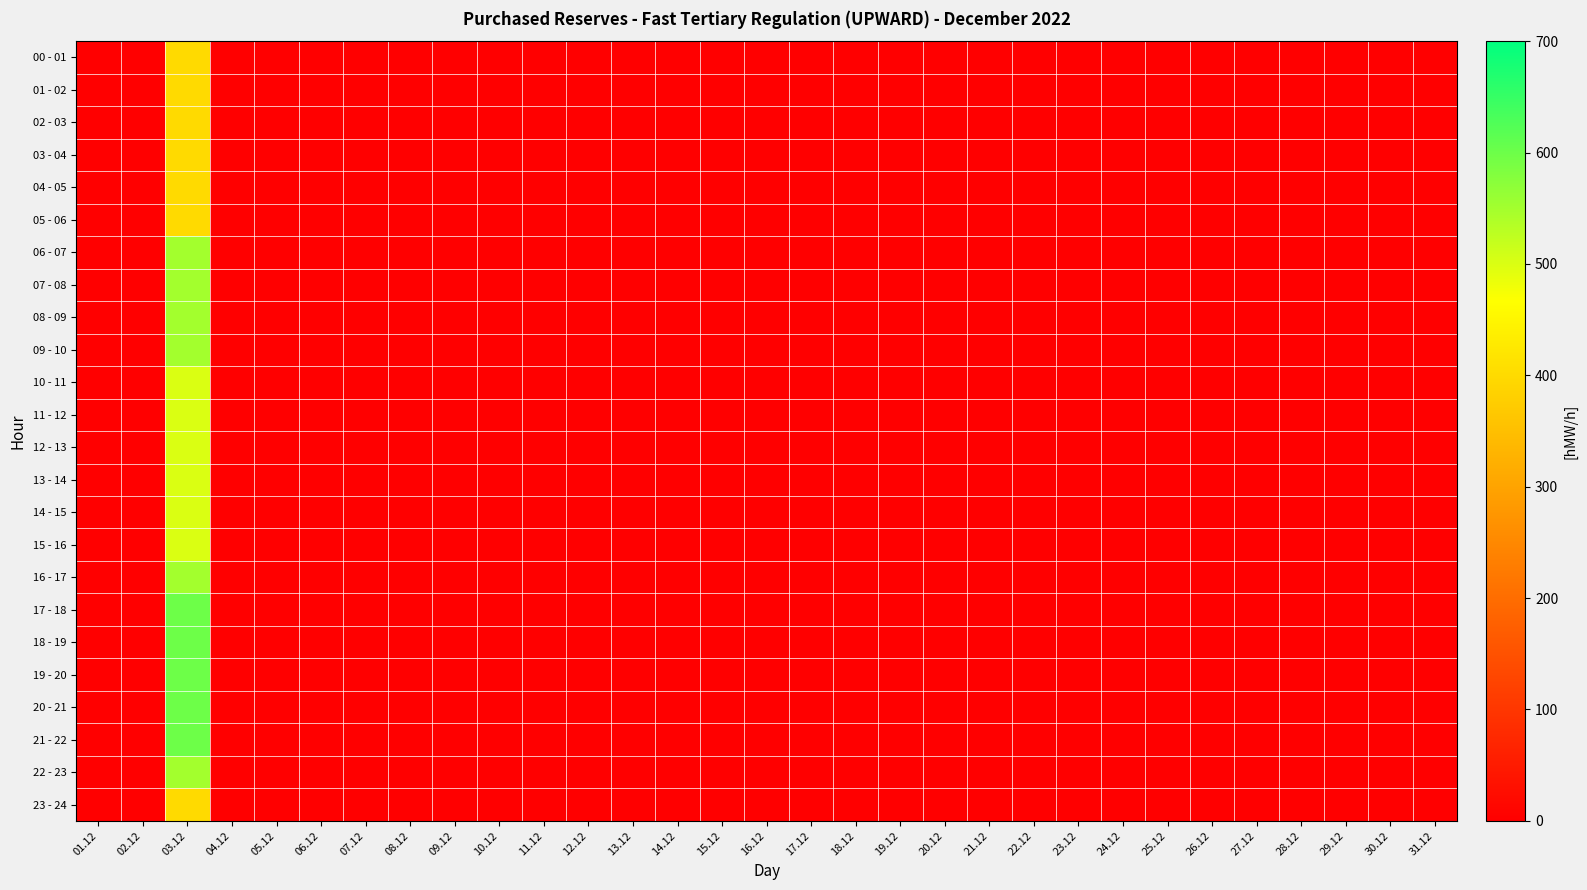

List the series in order of their peak value, lowest first.

00 - 01, 01 - 02, 02 - 03, 03 - 04, 04 - 05, 05 - 06, 23 - 24, 10 - 11, 11 - 12, 12 - 13, 13 - 14, 14 - 15, 15 - 16, 06 - 07, 07 - 08, 08 - 09, 09 - 10, 16 - 17, 22 - 23, 17 - 18, 18 - 19, 19 - 20, 20 - 21, 21 - 22